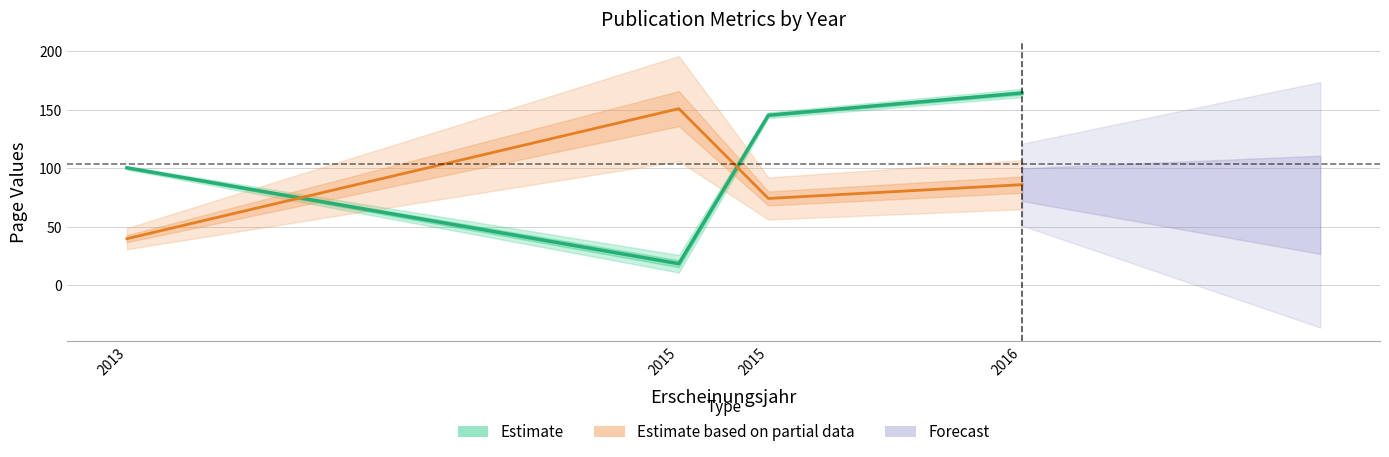

What is the minimum value shown in the chart?

18.5